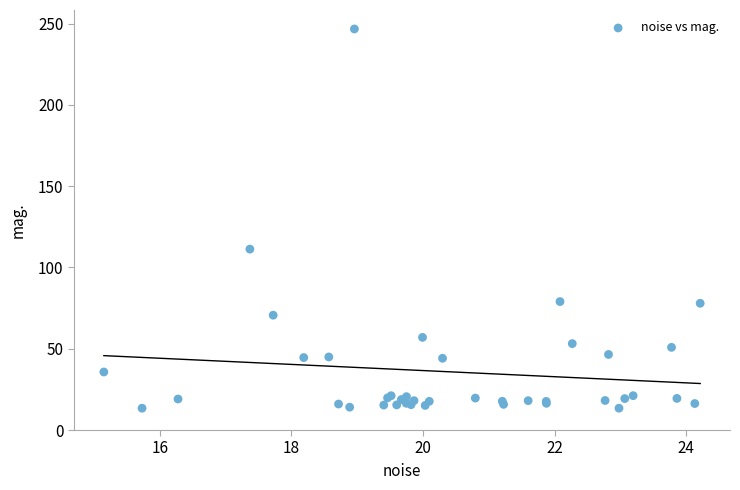

What Y value in the scatter plot is closest to 130?

111.3